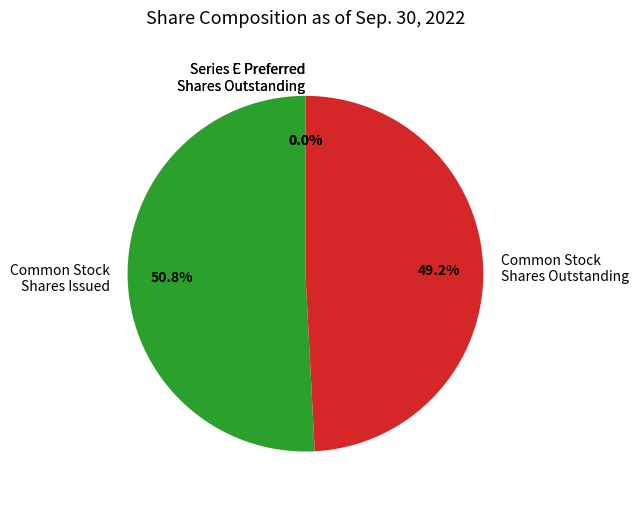

Combined, what portion of the pie is Common Stock Shares Issued and Common Stock Shares Outstanding?

100.0%